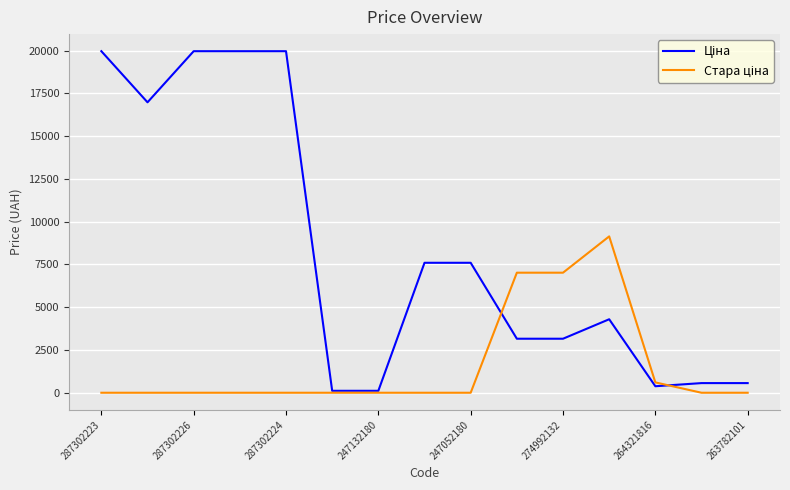

What is the greatest value displayed?

19964.2